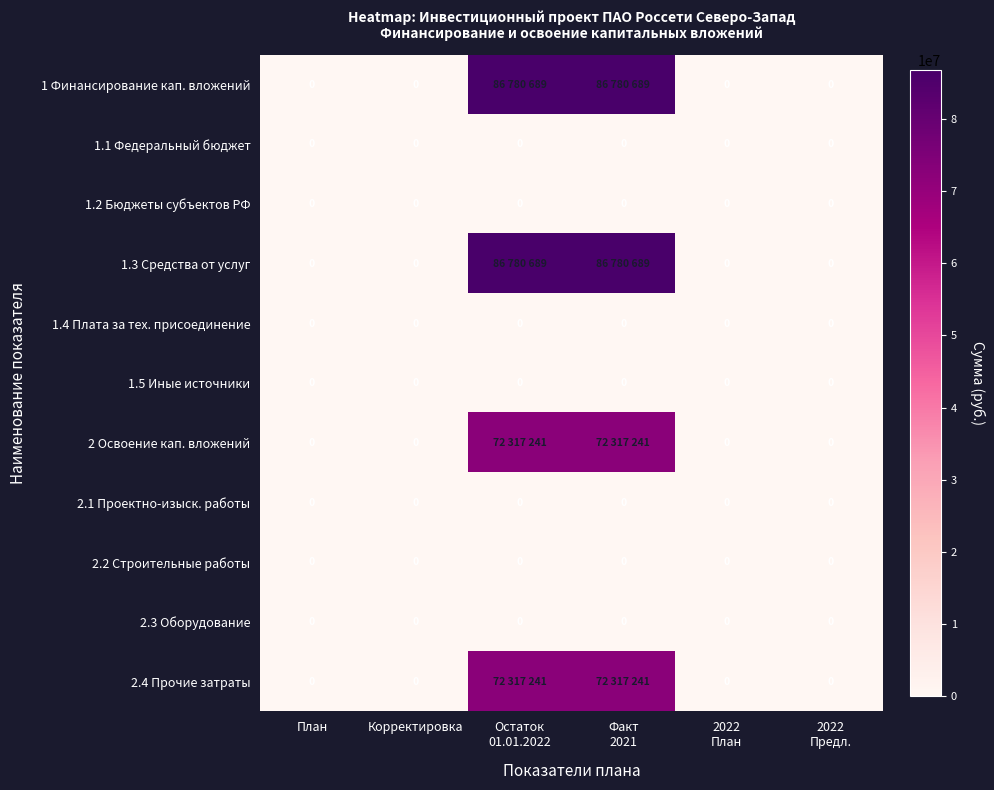

Which category has the highest value in the 2 Освоение кап. вложений series?

Остаток 01.01.2022